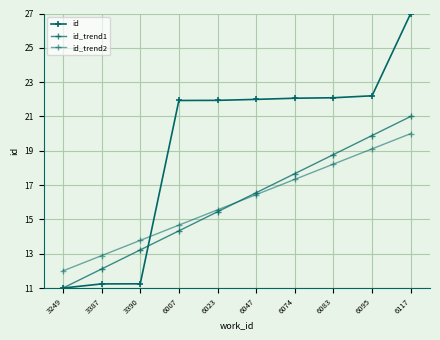

How many lines are shown in the chart?

3